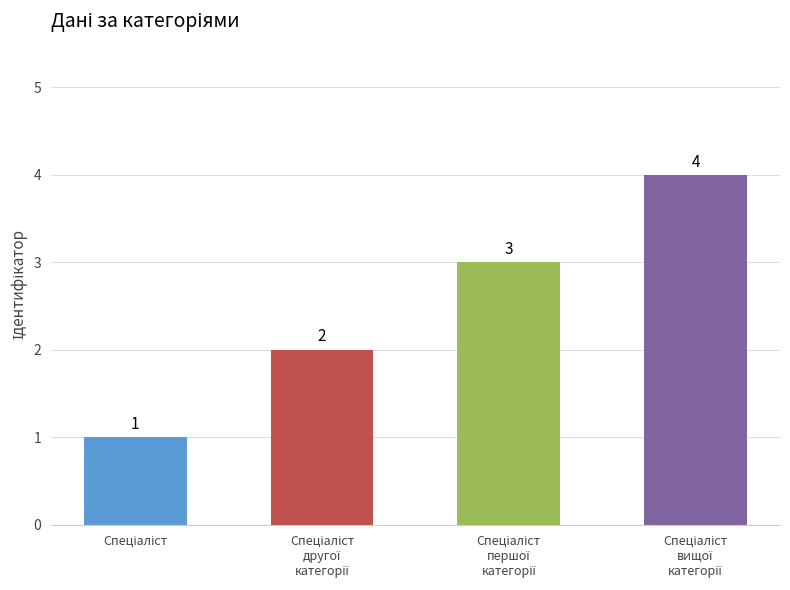

What is the difference between the maximum and minimum values?

3